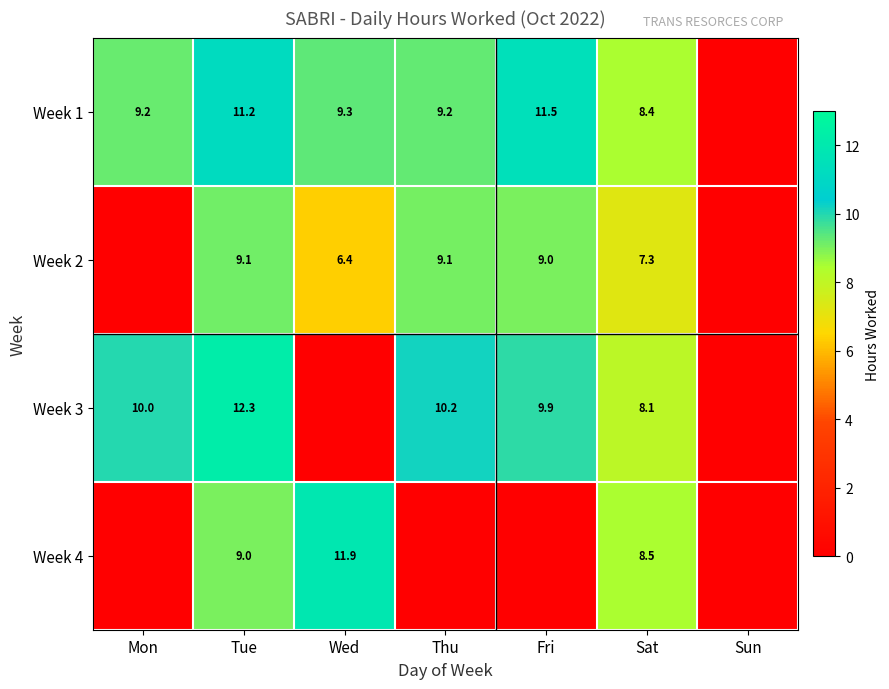

The value of Week 4 at Tue is 9.0. True or false?

True